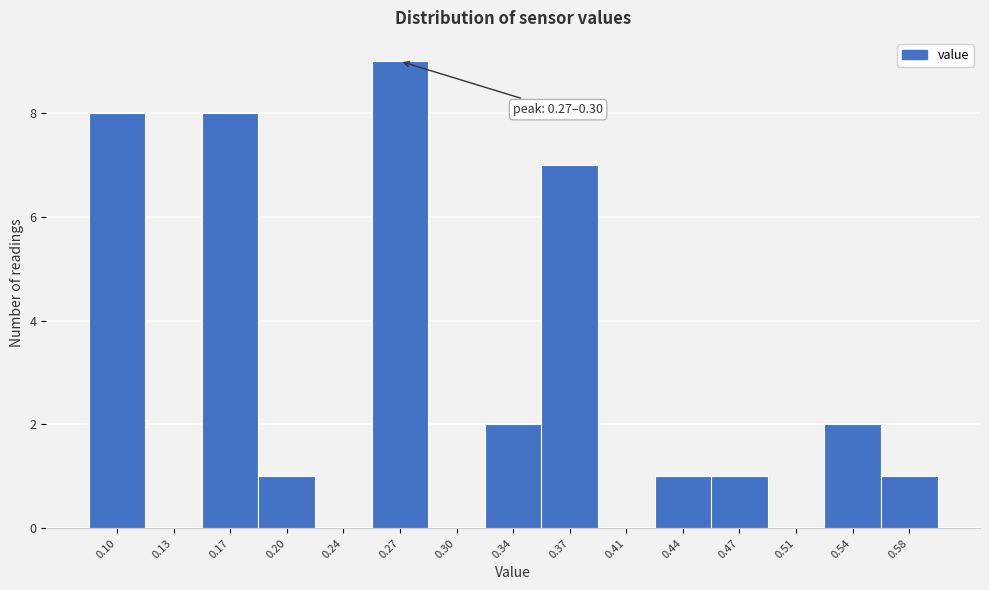

Reading right to left, transcribe all the data shown in this chart.

0.58=1	0.54=2	0.51=0	0.47=1	0.44=1	0.41=0	0.37=7	0.34=2	0.30=0	0.27=9	0.24=0	0.20=1	0.17=8	0.13=0	0.10=8